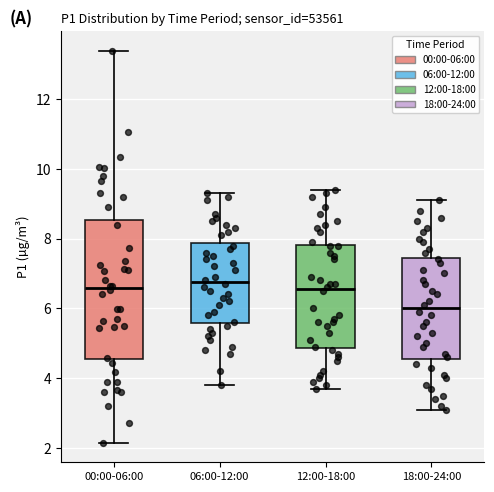

Where is the upper edge of the box for 06:00-12:00 on the y-axis? The values are not printed on the chart, so give them approximately, as read against the axis.

7.8